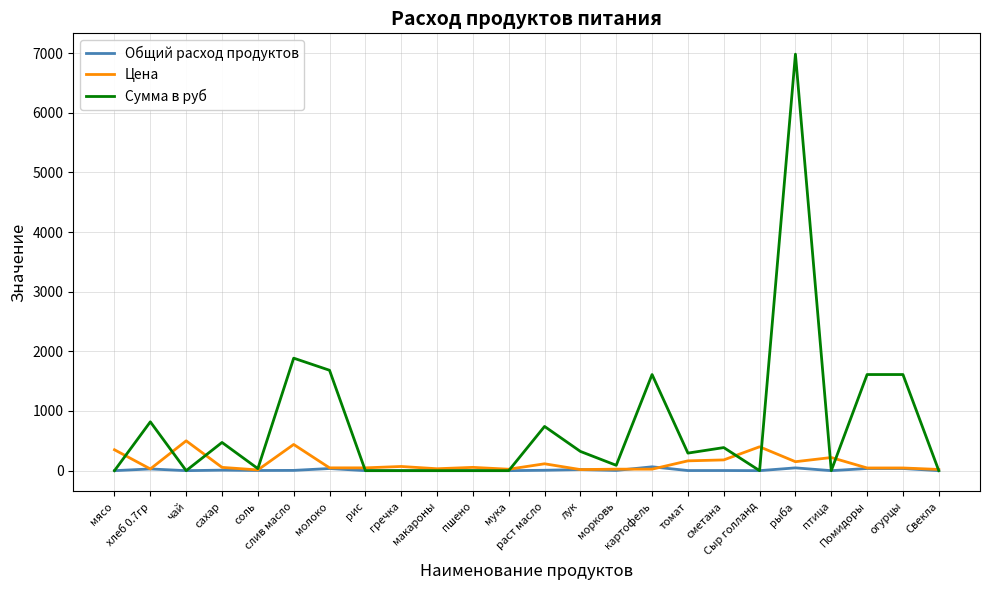

Between сахар and слив масло, which series saw the biggest shift?

Сумма в руб